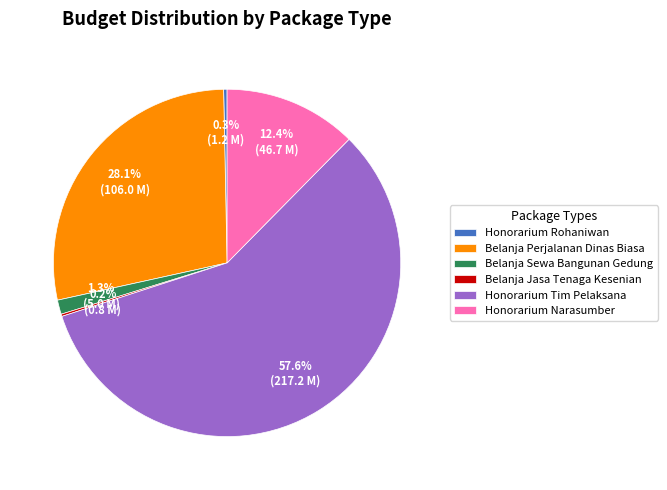

What is the largest slice in the pie chart?

Honorarium Tim Pelaksana